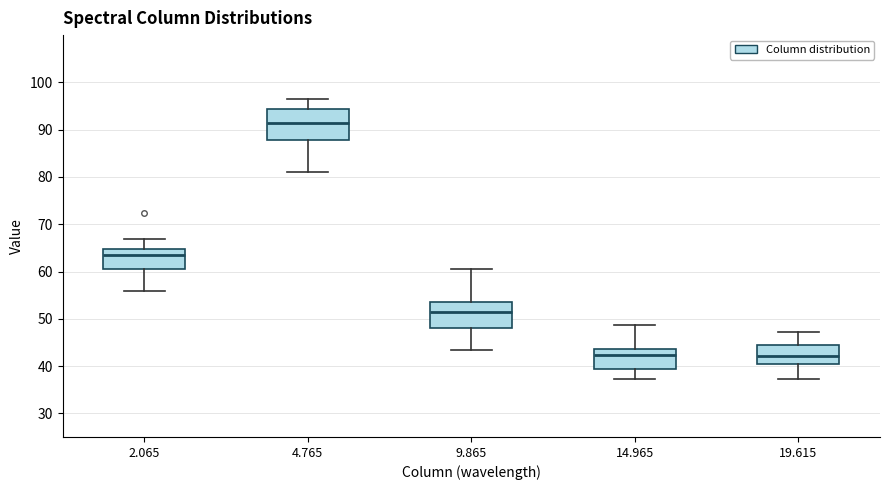

Reading left to right, transcribe this box plot: for each box, give where its median line is, the range the box spans, and where its two whiskers end, as read against the y-axis. The values are not printed on the chart, so give them approximately, as read against the axis.

2.065: median 64, box 60 to 65, whiskers 56 to 67
4.765: median 92, box 88 to 94, whiskers 81 to 97
9.865: median 51, box 48 to 54, whiskers 43 to 61
14.965: median 42, box 39 to 44, whiskers 37 to 49
19.615: median 42, box 41 to 44, whiskers 37 to 47